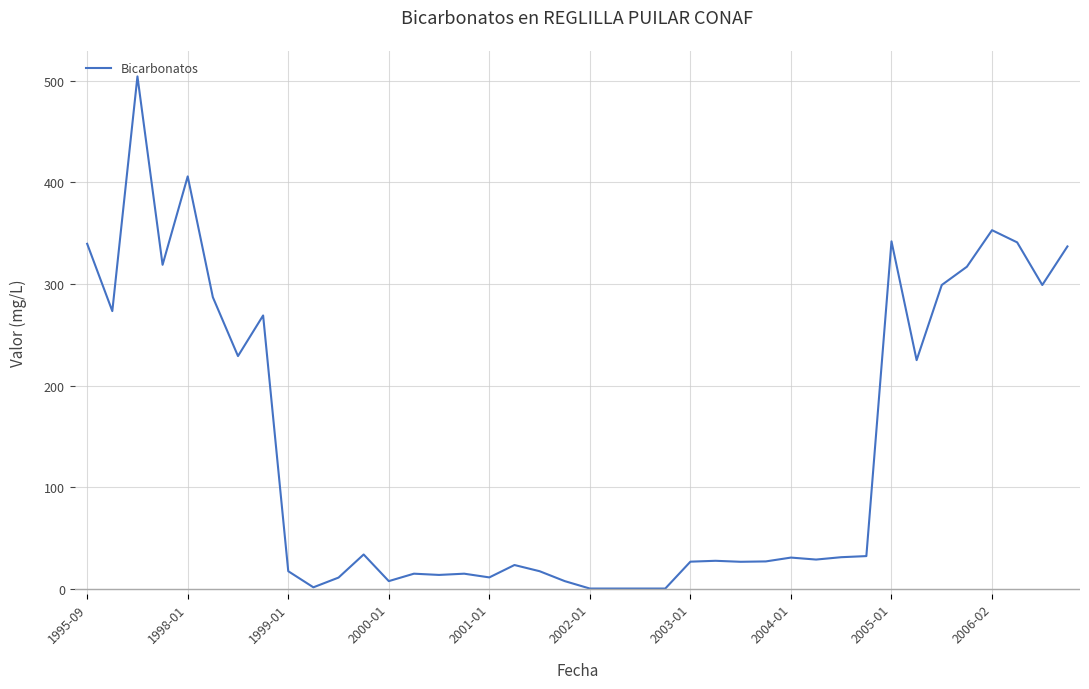

What is the maximum value shown in the chart?

504.5